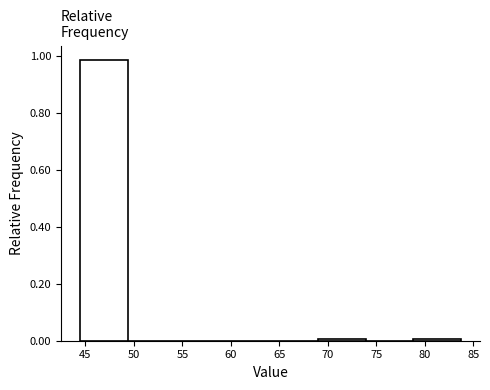

Which range on the x-axis has the tallest bar?

44.5 to 49.5